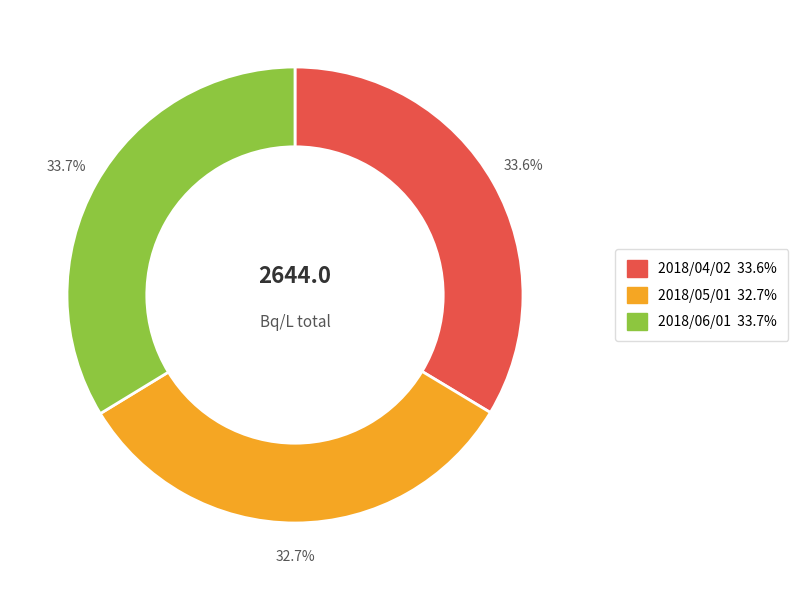

How many slices are in this pie chart?

3